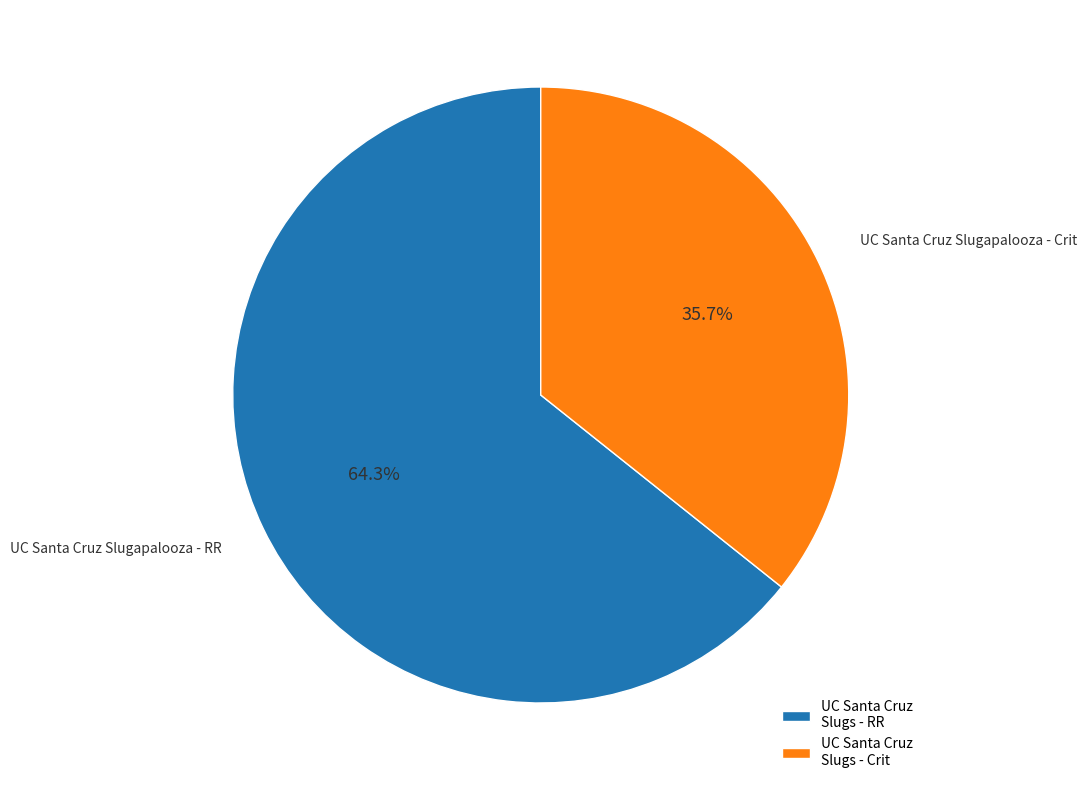

Which category has the smallest portion of the pie?

UC Santa Cruz Slugs - Crit